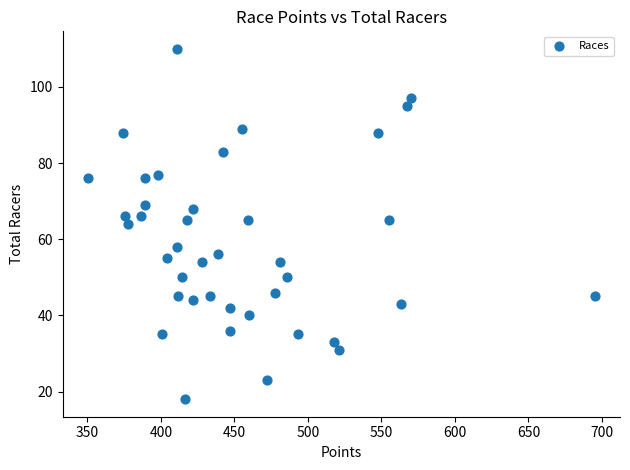

What is the range of Y values (max minus min)?

92